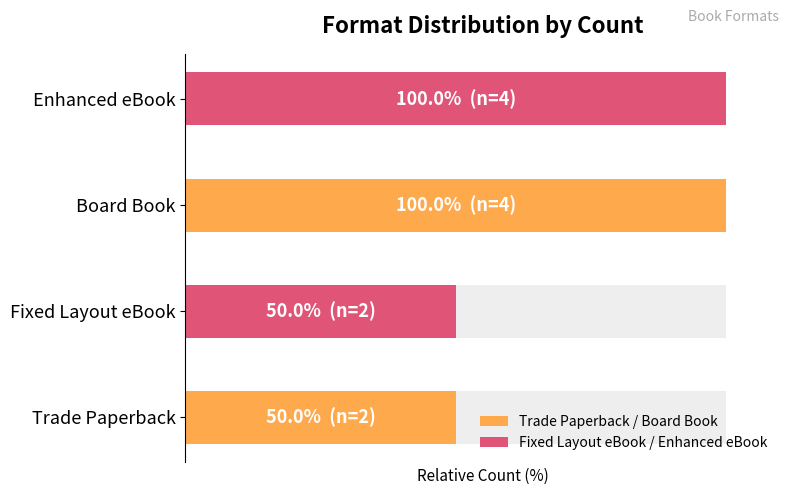

What is the smallest value displayed?

50